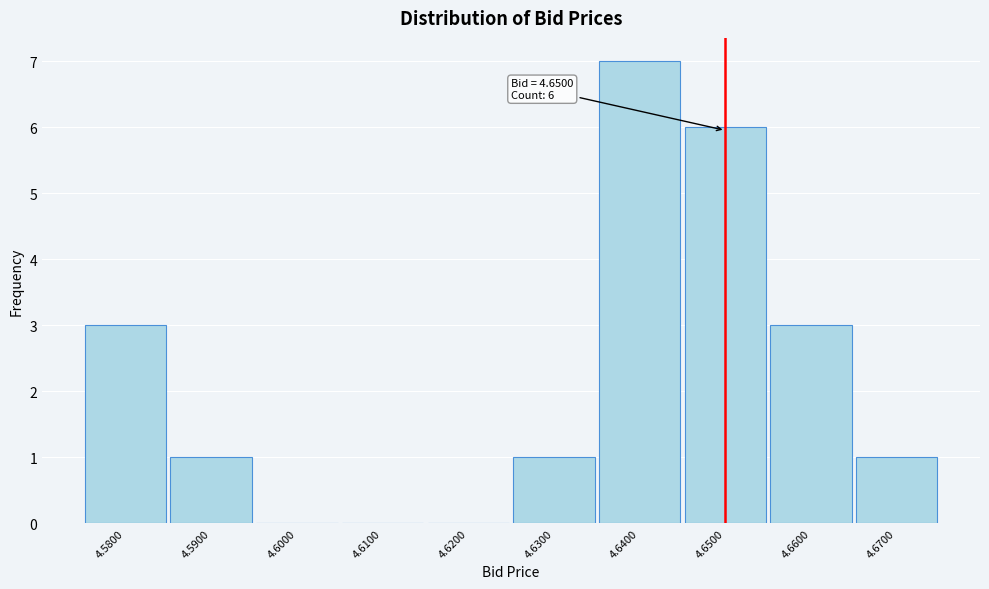

Over which range of the x-axis is the bar tallest?

4.635 to 4.645